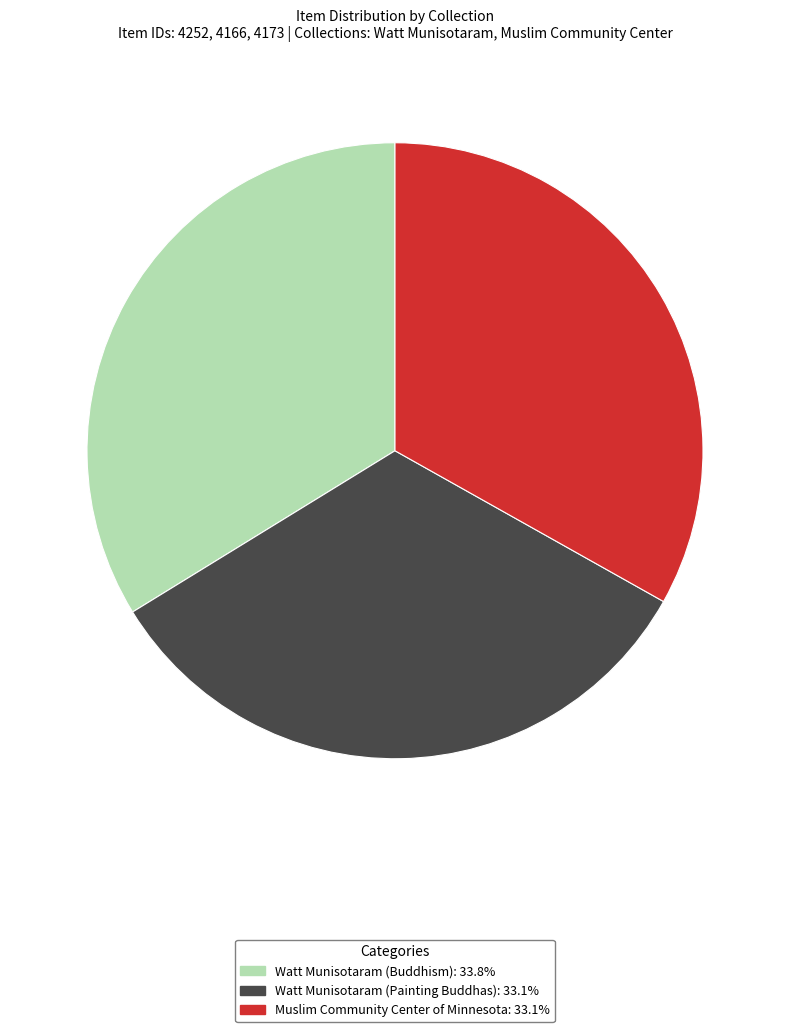

Approximately how many times larger is the value at Muslim Community Center of Minnesota compared to Watt Munisotaram (Buddhism)?

1.0